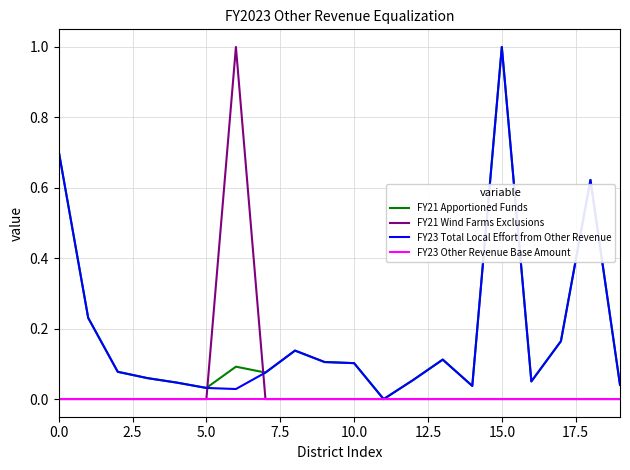

What is the maximum value for FY23 Total Local Effort from Other Revenue?

1.0